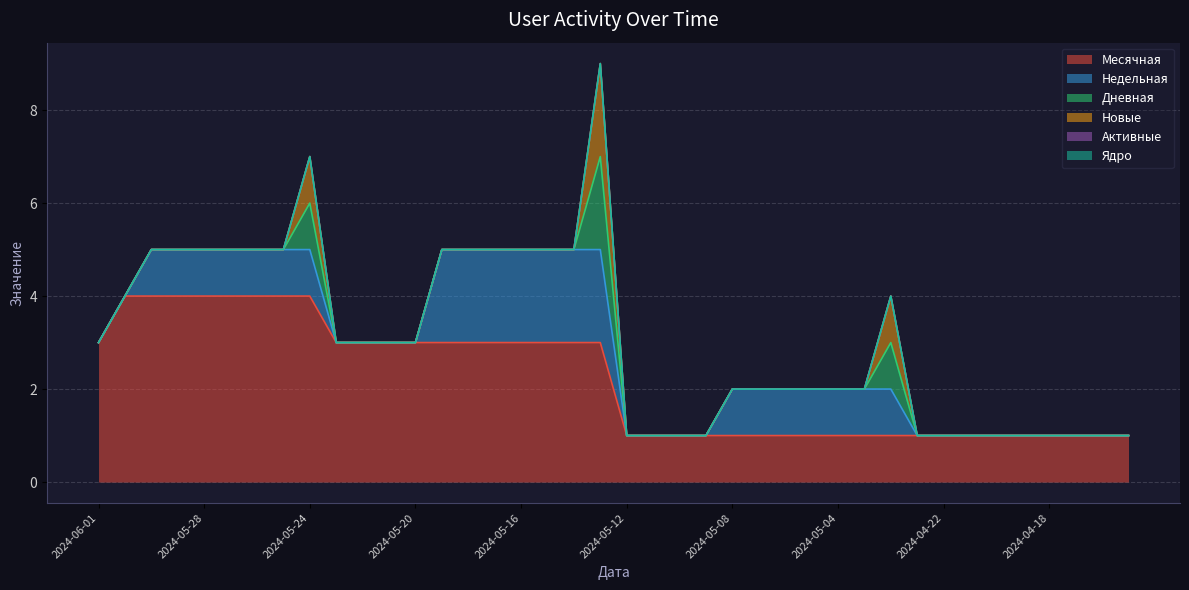

True or false: Недельная and Активные intersect in this chart.

False